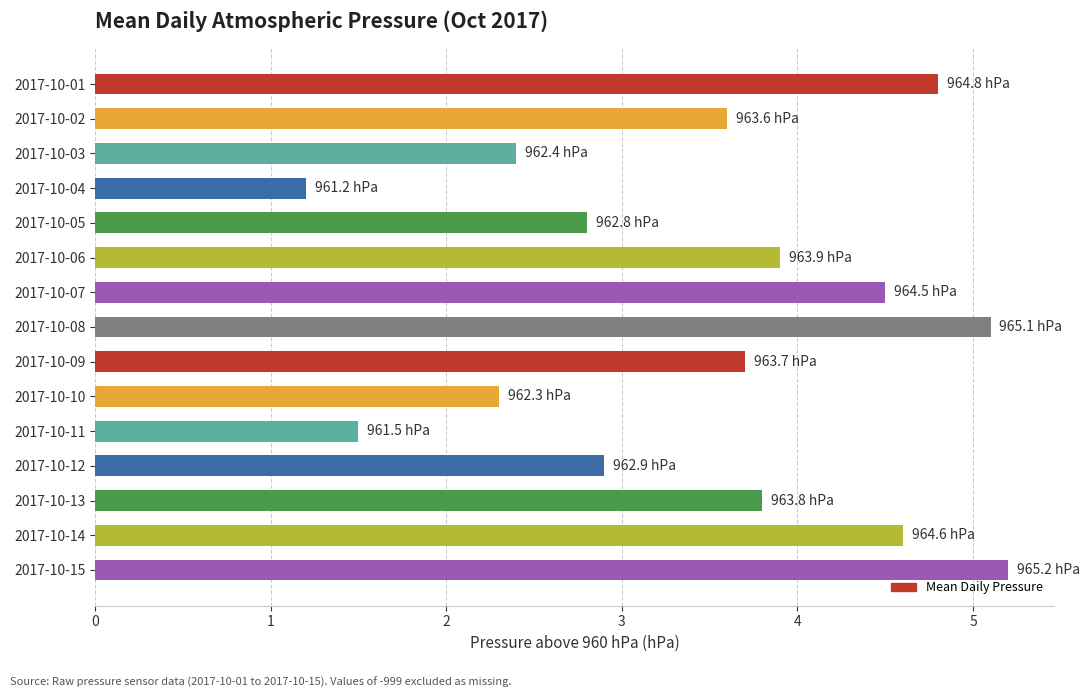

At which category does the chart reach its peak across all series?

2017-10-15